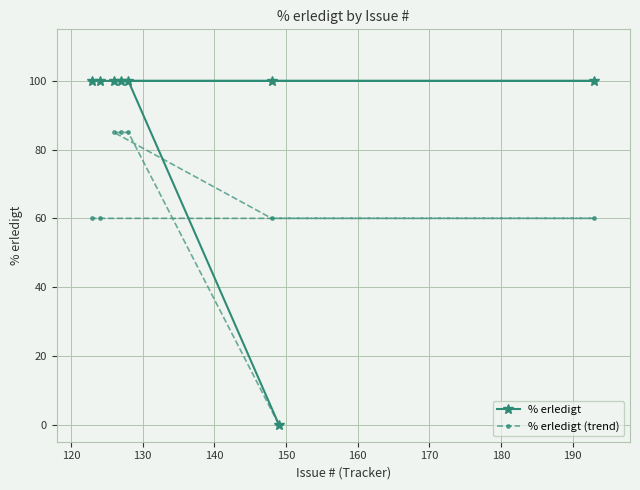

True or false: % erledigt (trend) and % erledigt cross at least once.

False